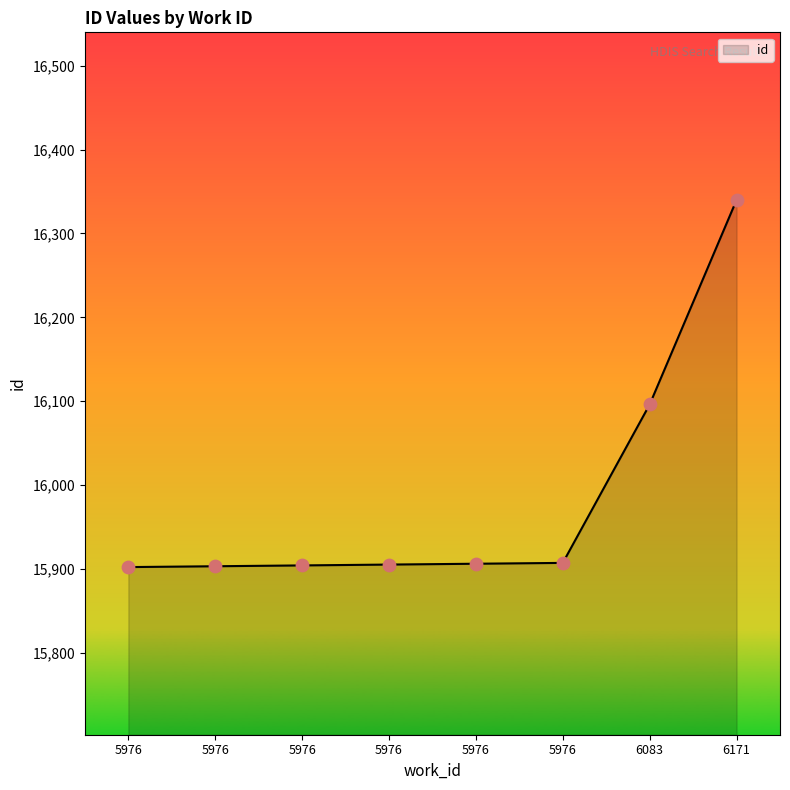

What is the change in value from 5976 to 5976?

+1